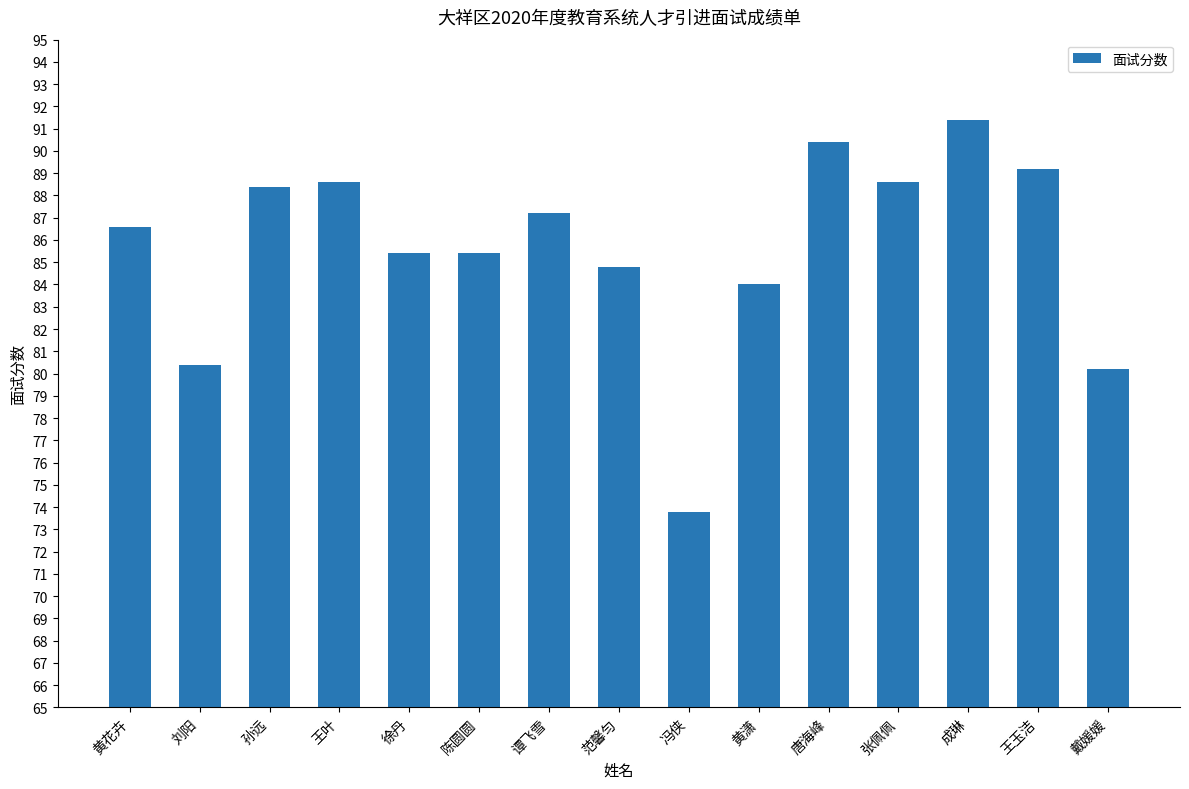

Which label corresponds to the largest value in the chart?

成琳